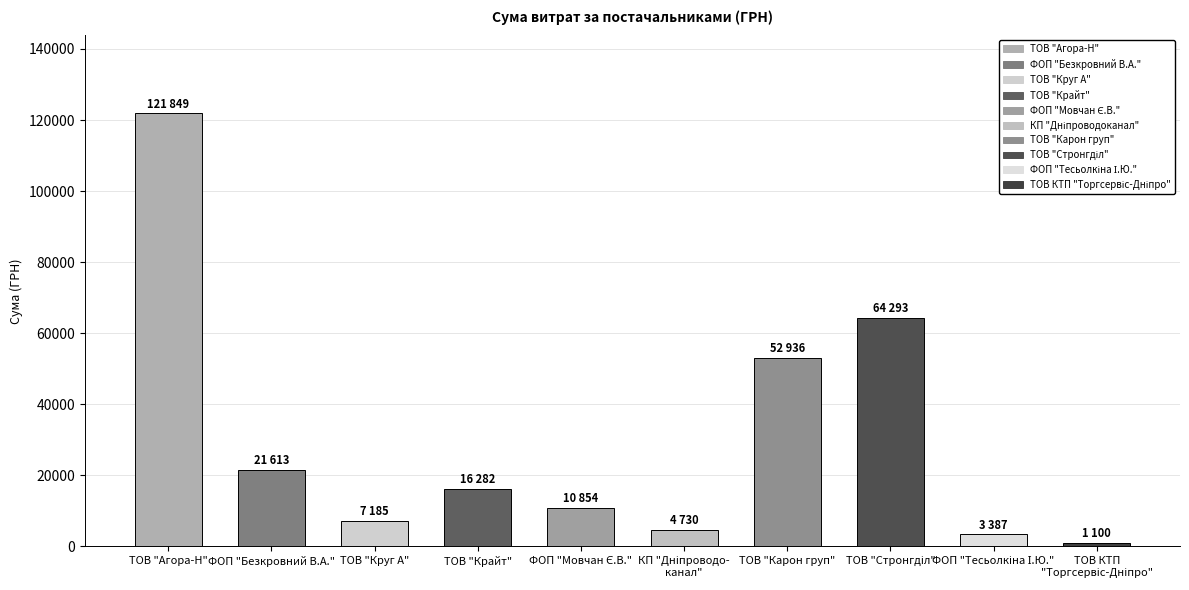

At which label is the value closest to 61474?

ТОВ "Стронгділ"